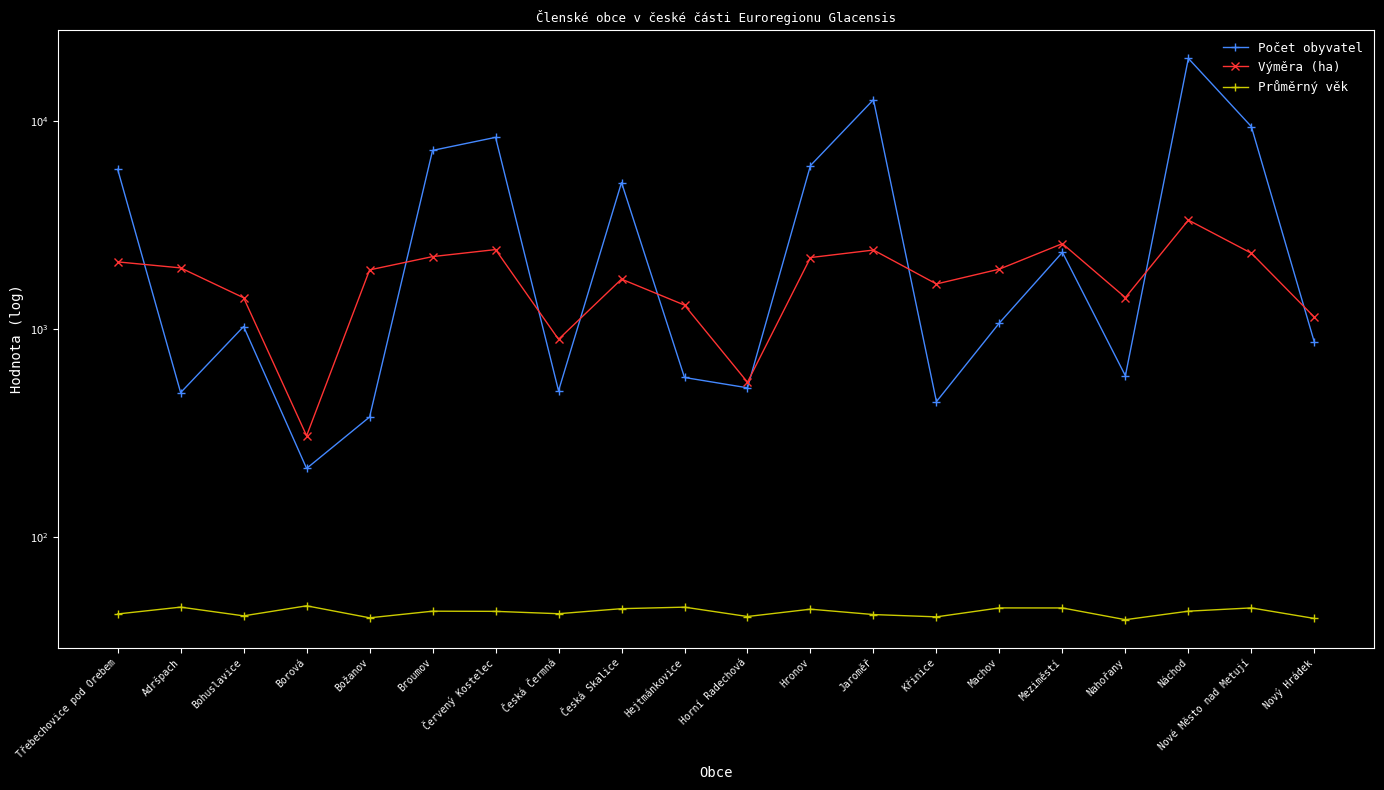

Is this an area chart (filled region under the line)?

No